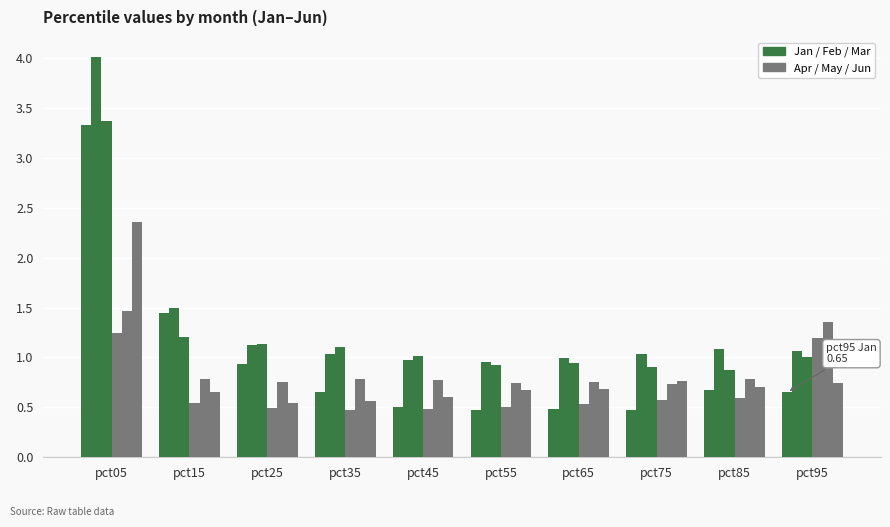

Between pct75 and pct95, which is larger?

pct95